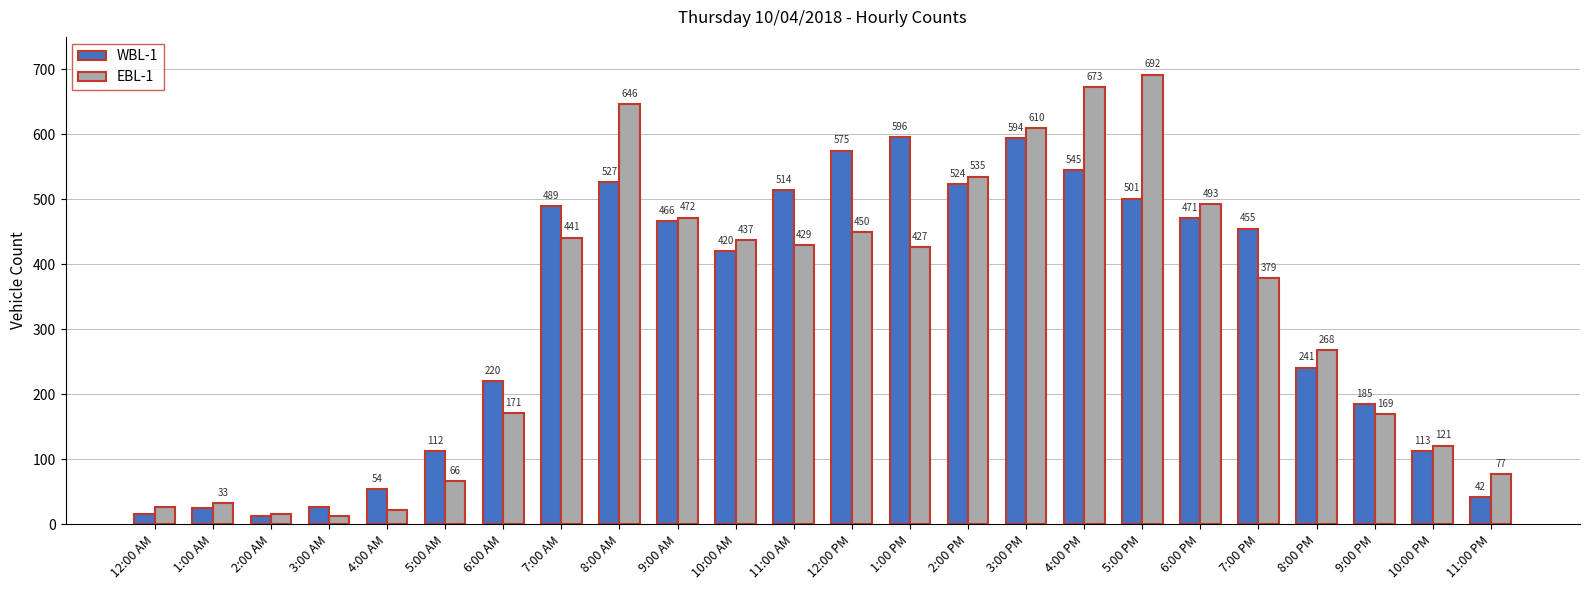

Which series has the widest spread of values?

EBL-1